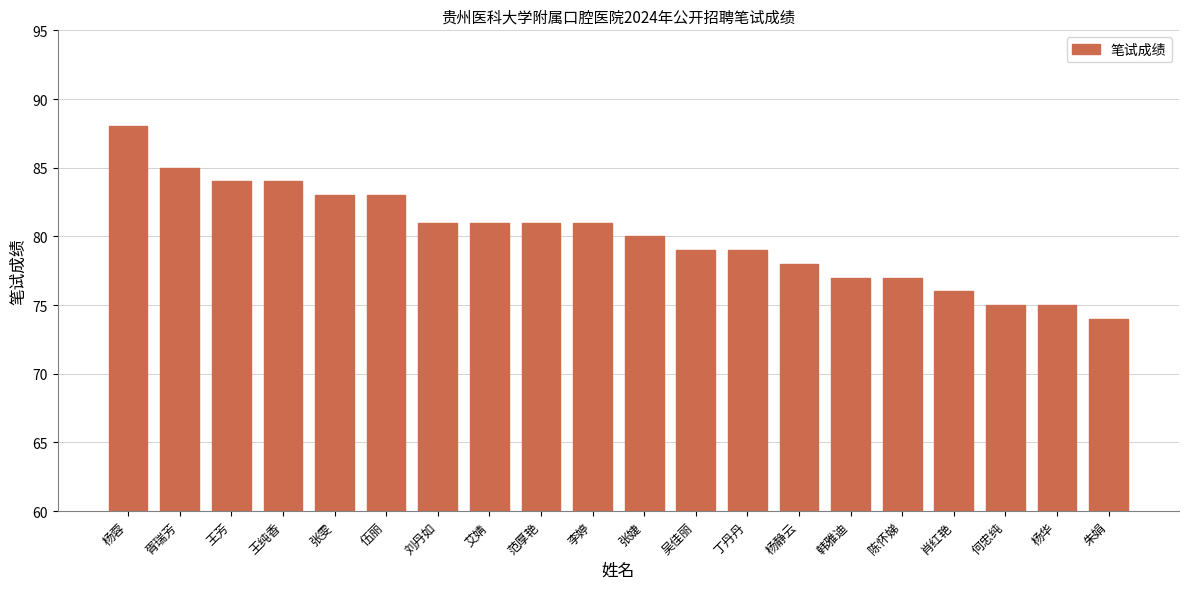

How many series are shown in this chart?

1